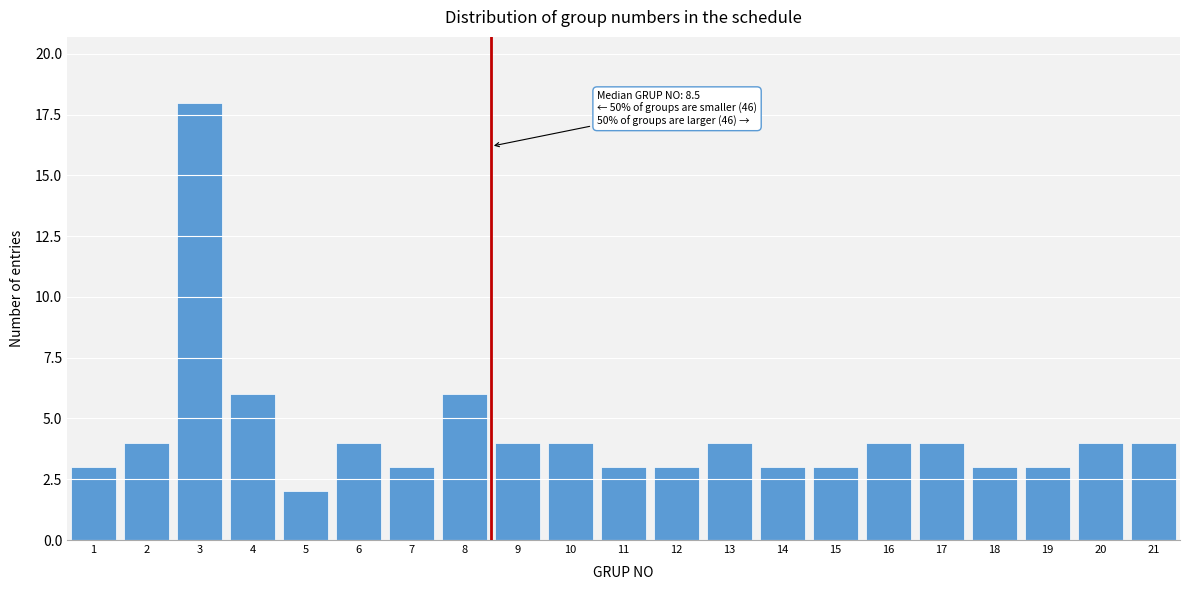

Reading right to left, list all the values displayed in this chart.

21=4	20=4	19=3	18=3	17=4	16=4	15=3	14=3	13=4	12=3	11=3	10=4	9=4	8=6	7=3	6=4	5=2	4=6	3=18	2=4	1=3